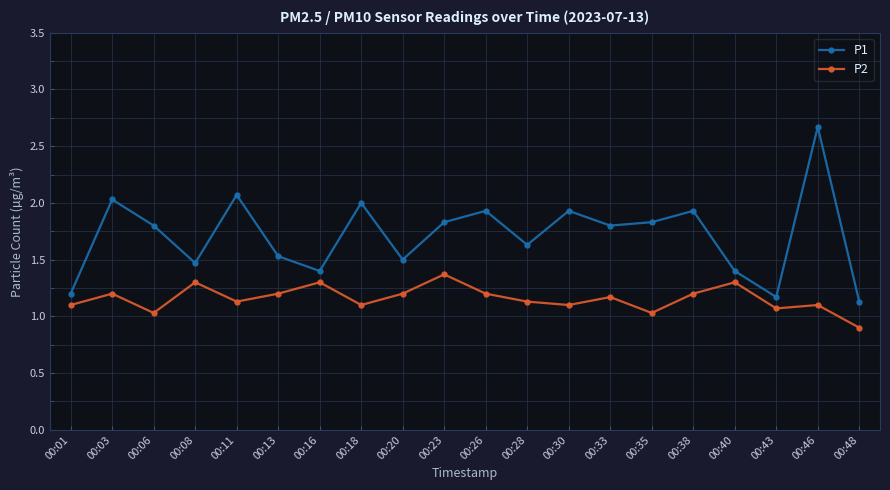

What is the average value of the P1 series?

1.7